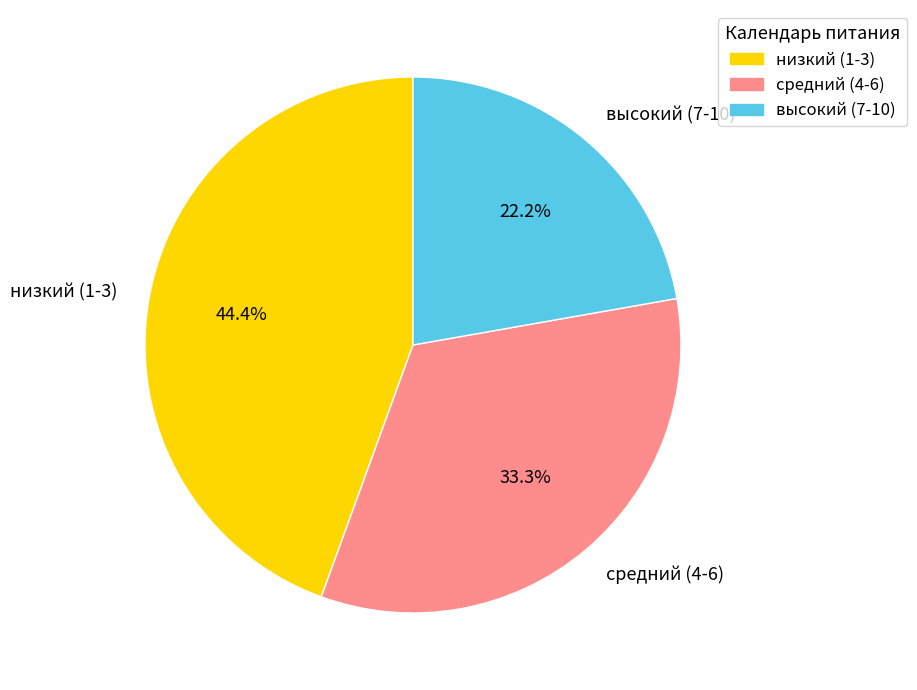

Does any single category account for the majority?

No